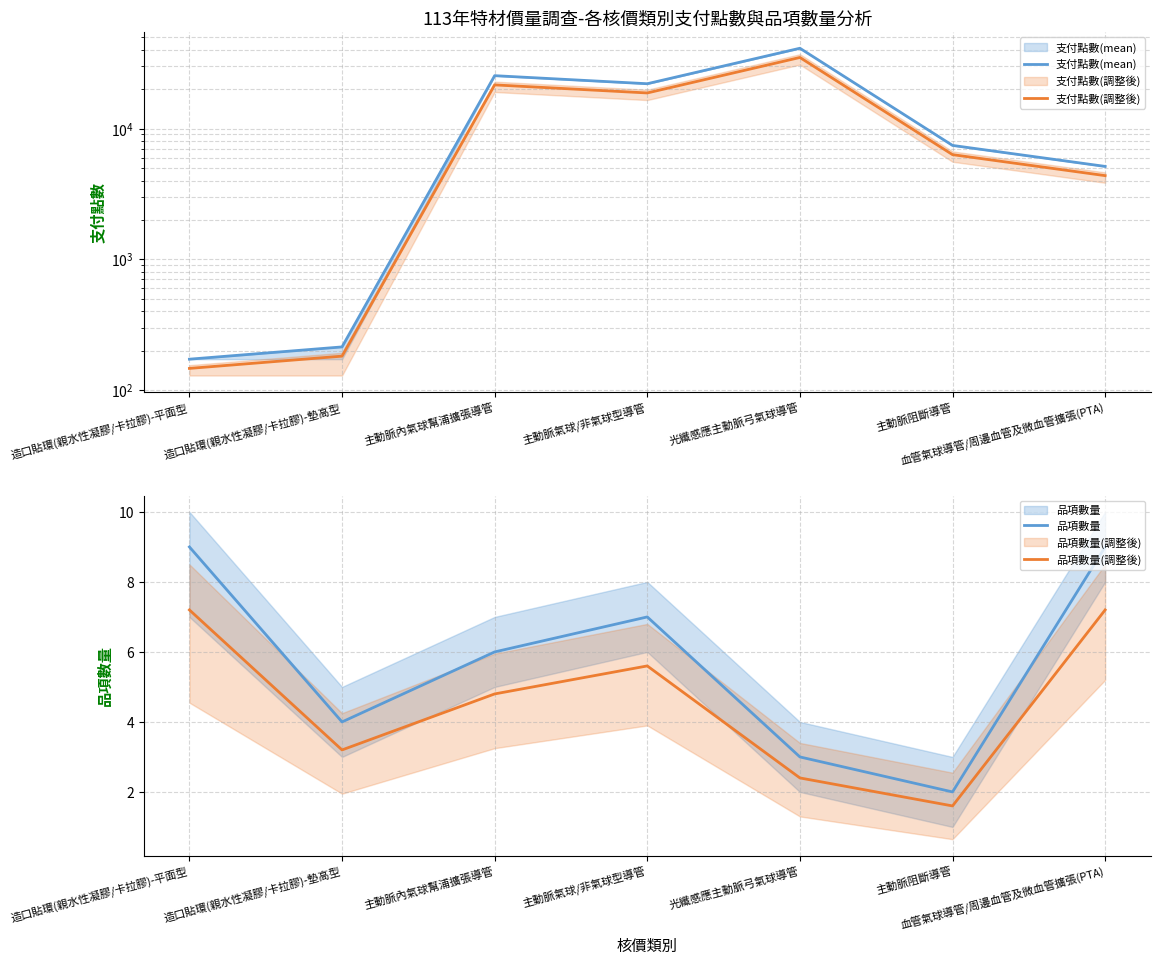

How many series are shown in this chart?

4